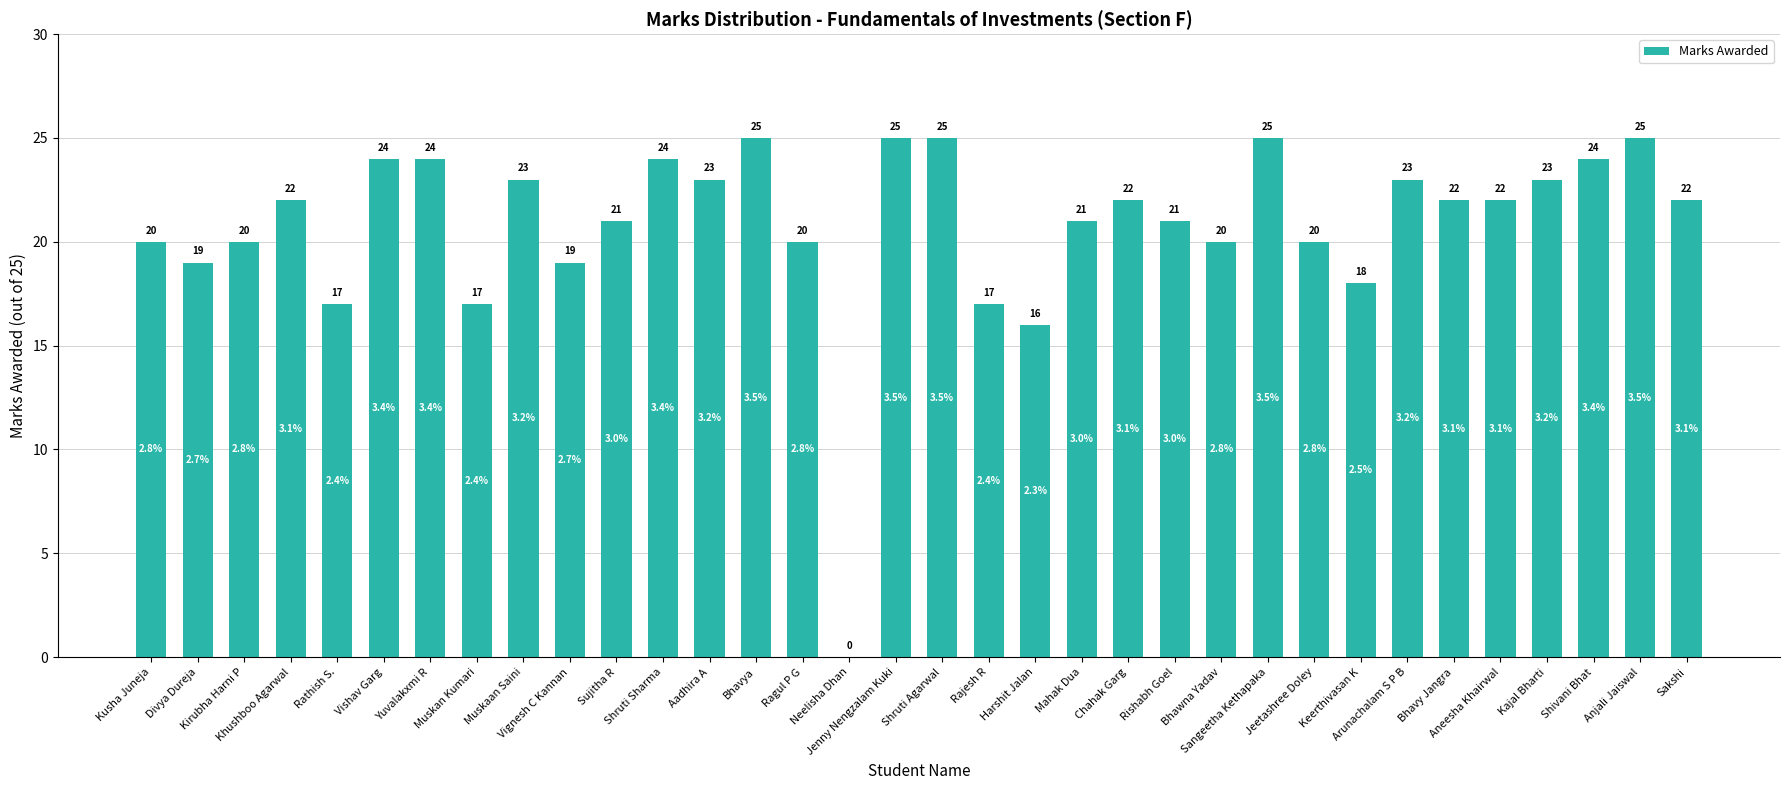

Is it true that the value at Harshit Jalan is 16?

True